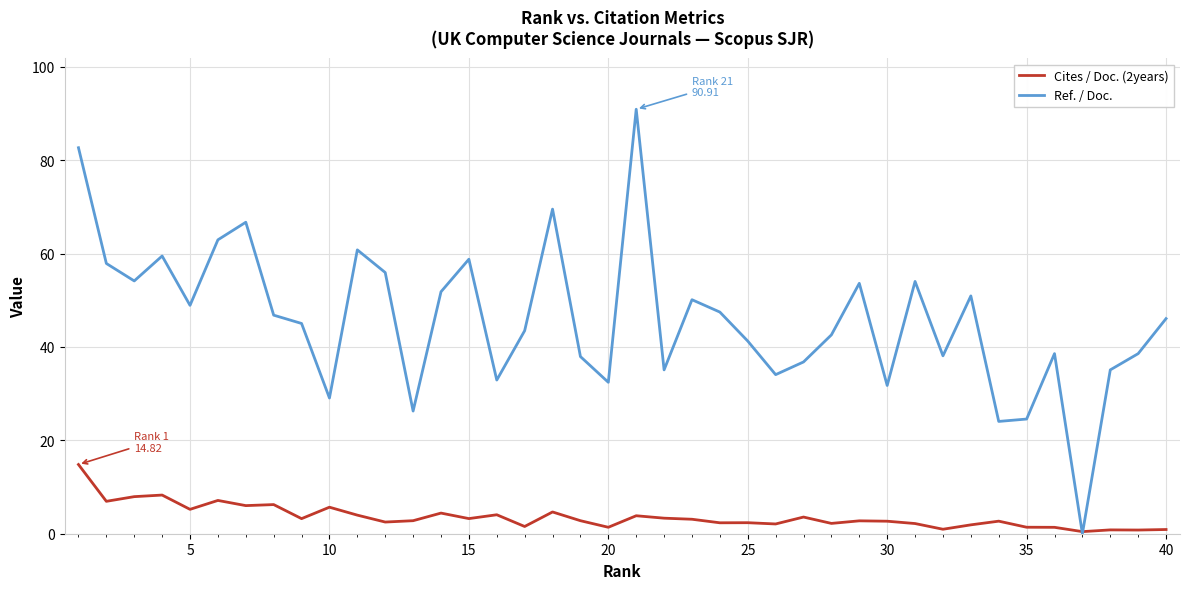

Which series has the largest range (max minus min)?

Ref. / Doc.